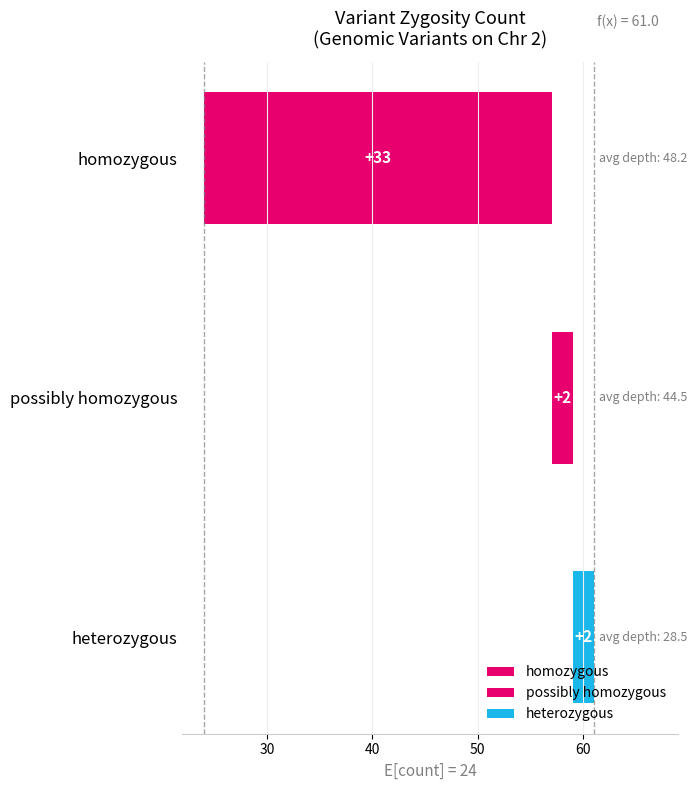

Which category has the lowest value across all series?

possibly homozygous